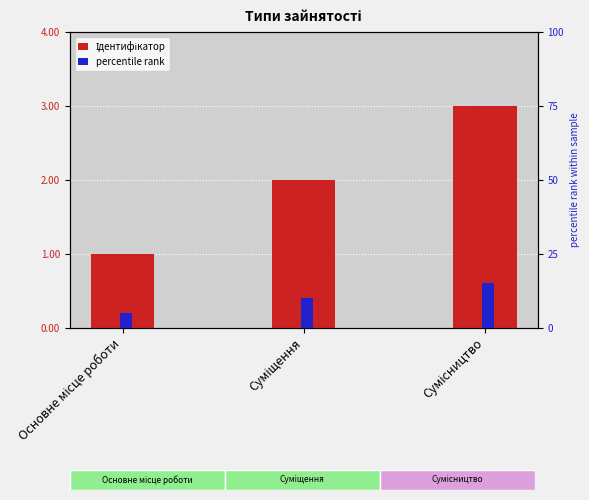

Reading left to right, what are all the values shown in this chart?

Ідентифікатор: Основне місце роботи=1.0	Суміщення=2.0	Сумісництво=3.0
percentile rank: Основне місце роботи=5.0	Суміщення=10.0	Сумісництво=15.0